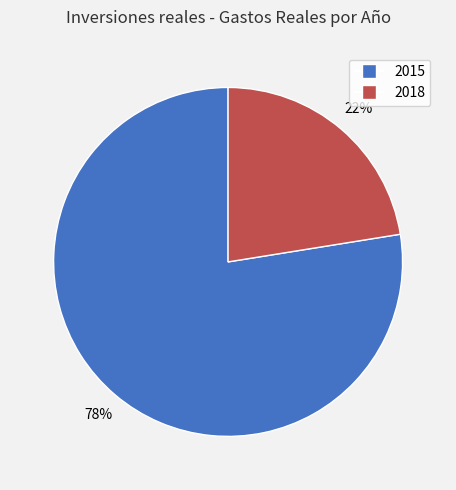

Which slice is the largest?

2015